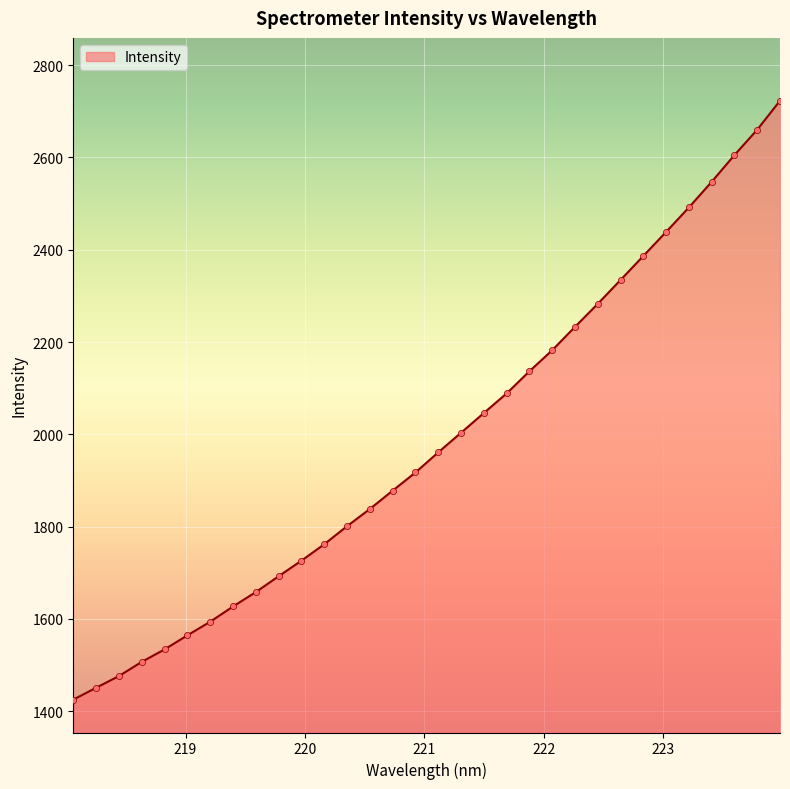

What is the maximum value shown in the chart?

2723.0